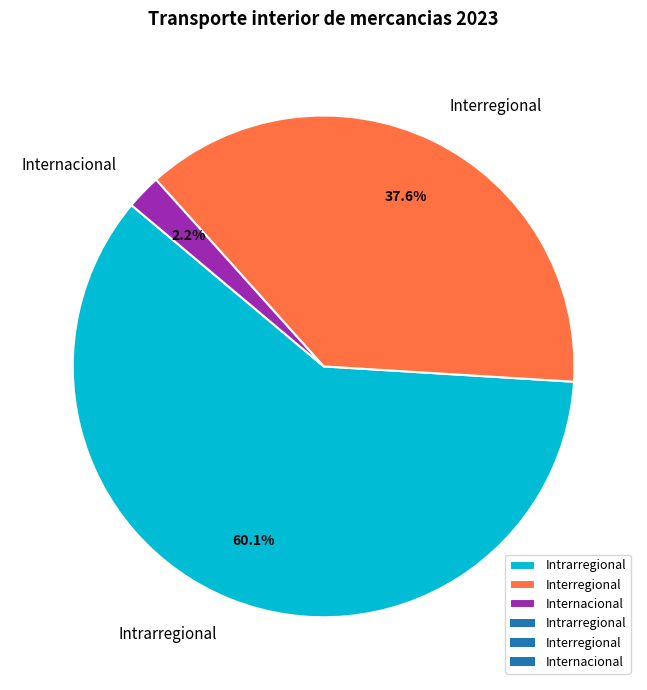

How much of the chart is everything except Internacional?

97.8%